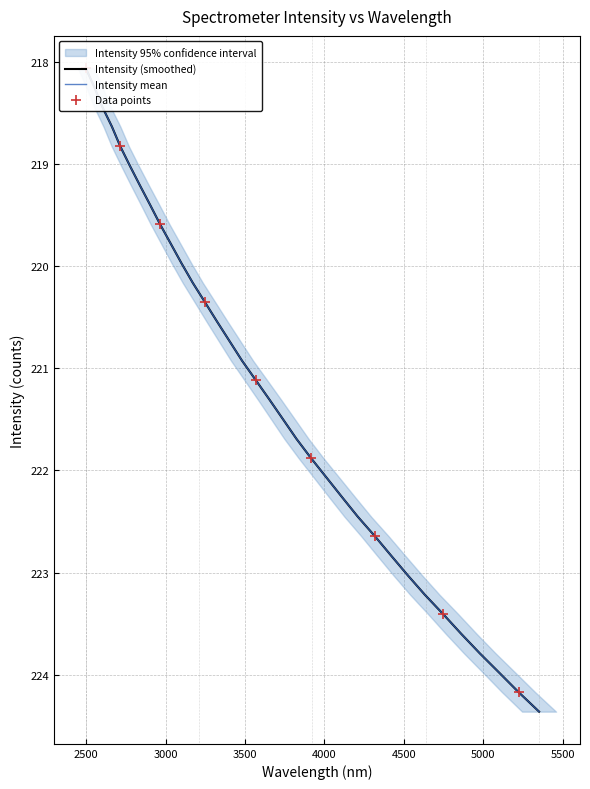

What is the ratio of the value at 221.8812 to the value at 220.9264?

1.0